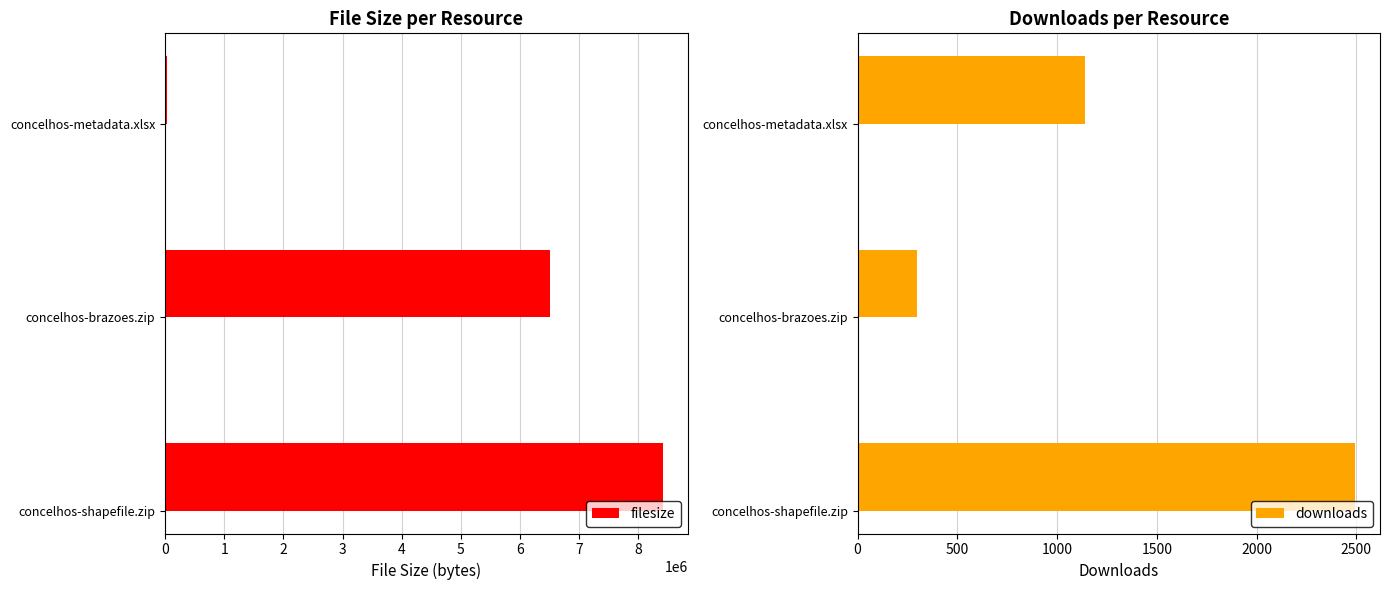

Are the bars grouped side by side (vs. stacked)?

Yes